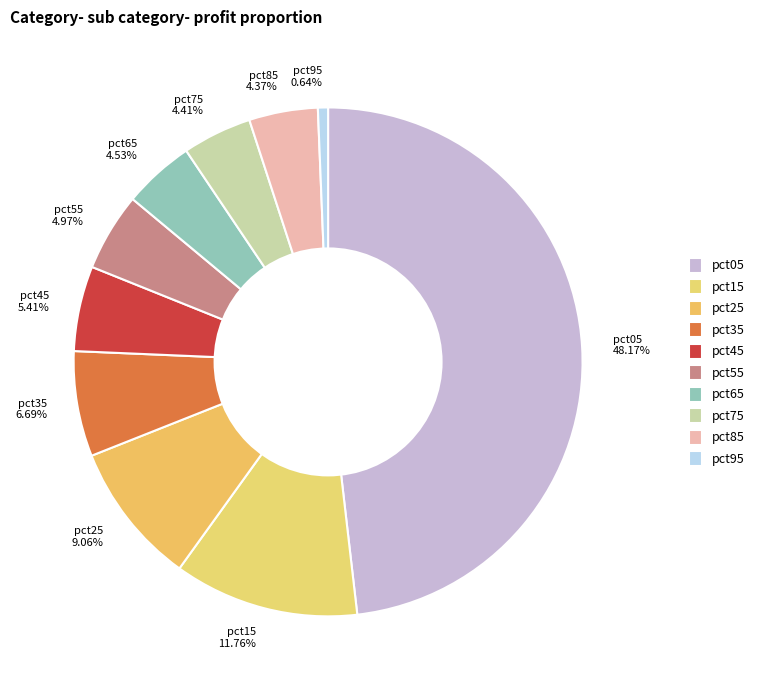

What is the largest slice in the pie chart?

pct05